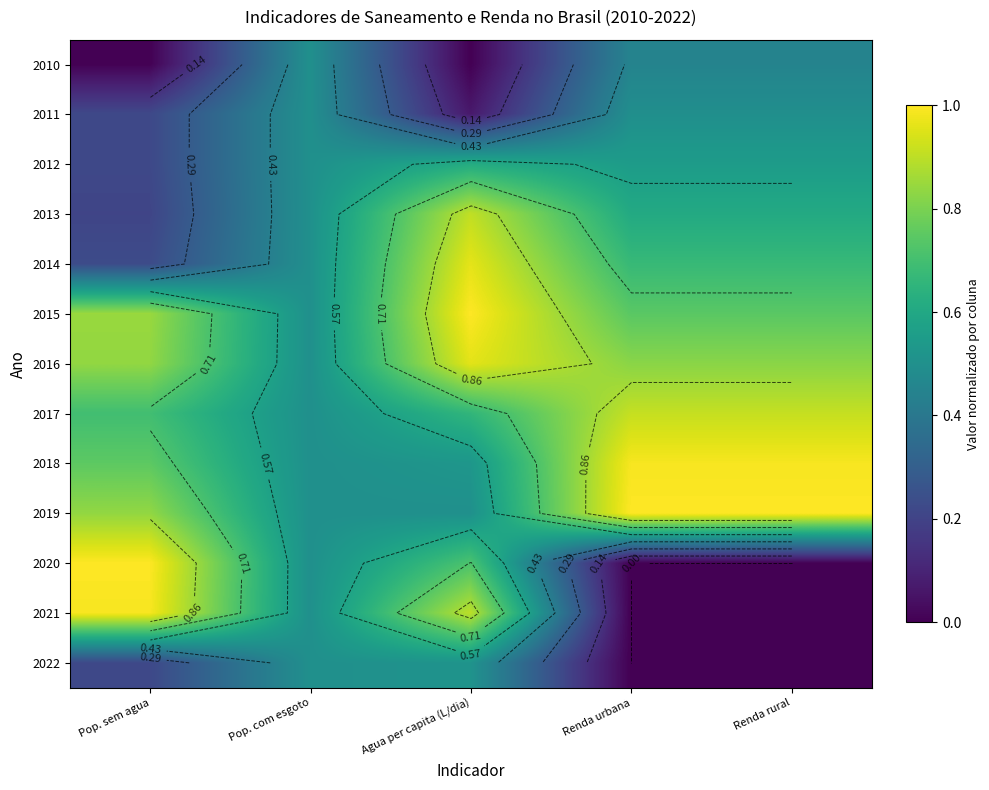

Which has a higher value, Agua per capita (L/dia) or Renda urbana?

Renda urbana